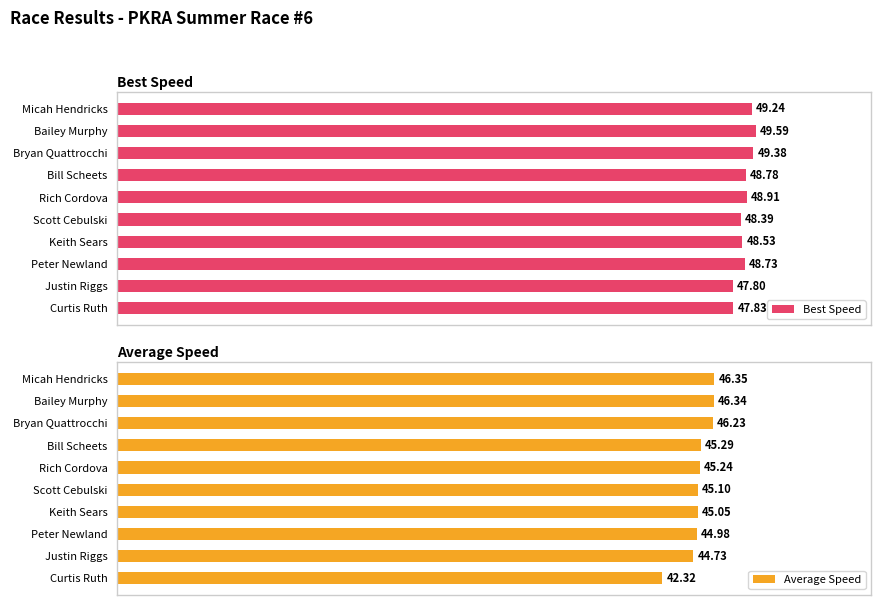

Where is Best Speed nearest to the value 48?

Curtis Ruth